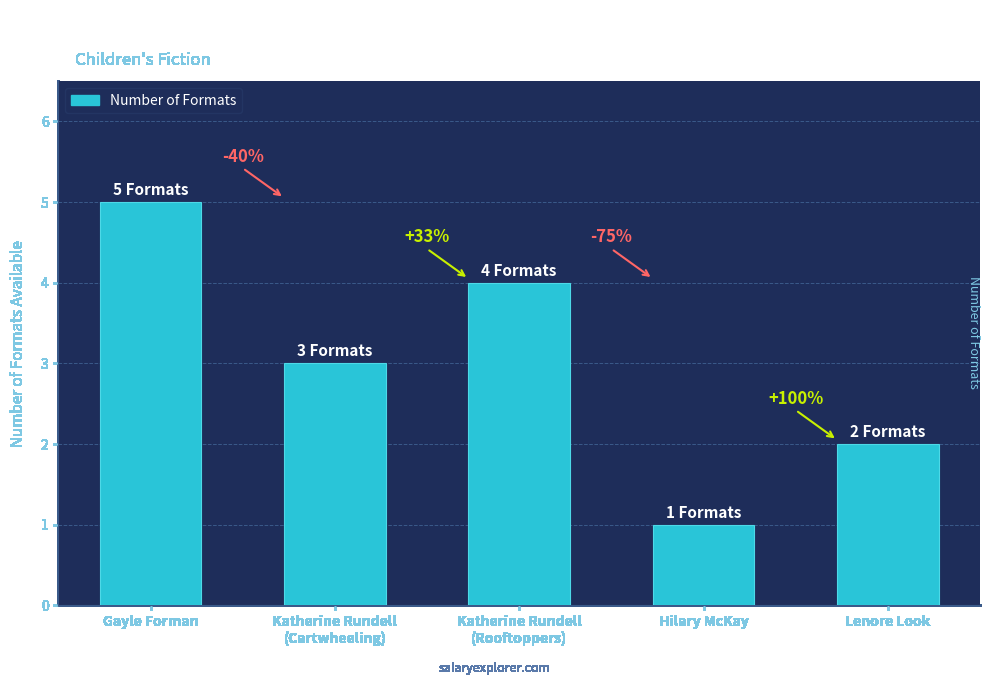

How many bars are there in total?

5